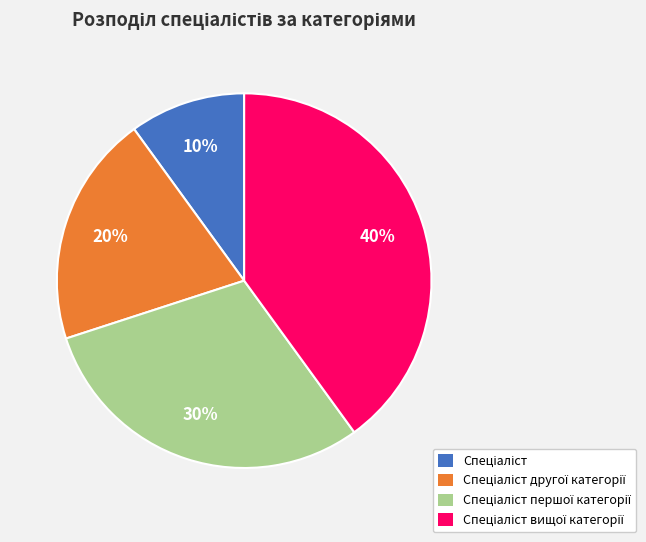

Is there any slice that represents more than half of the pie?

No